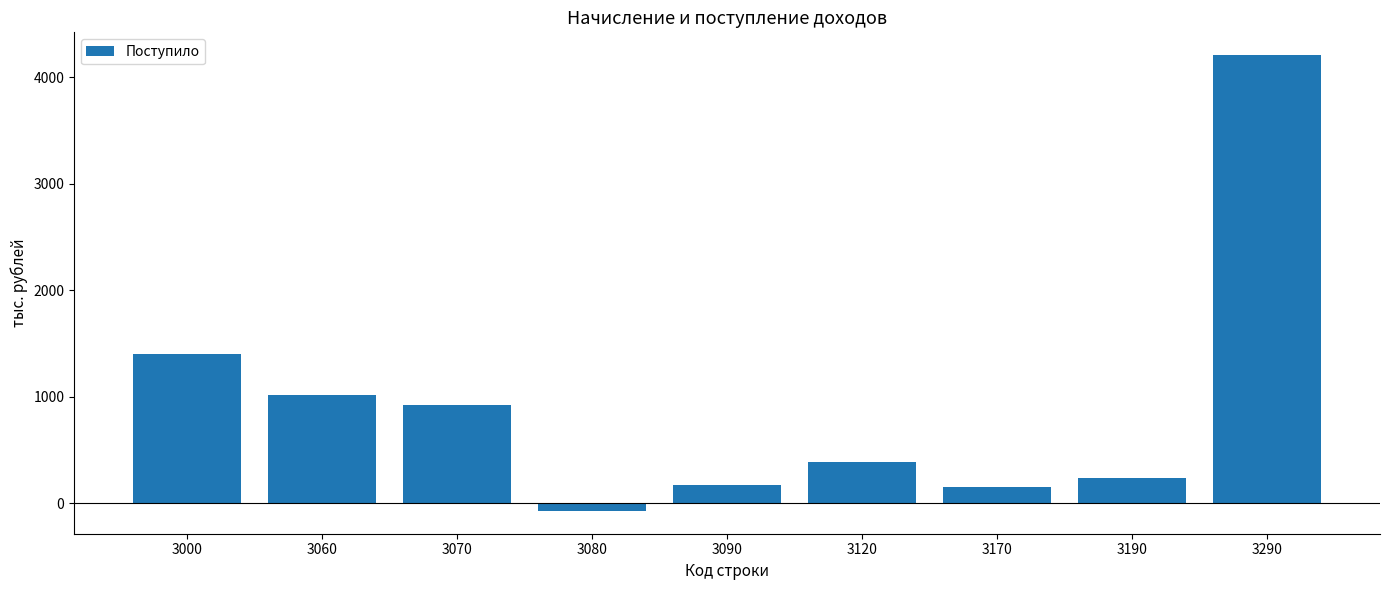

The value at 3070 is 1555. True or false?

False